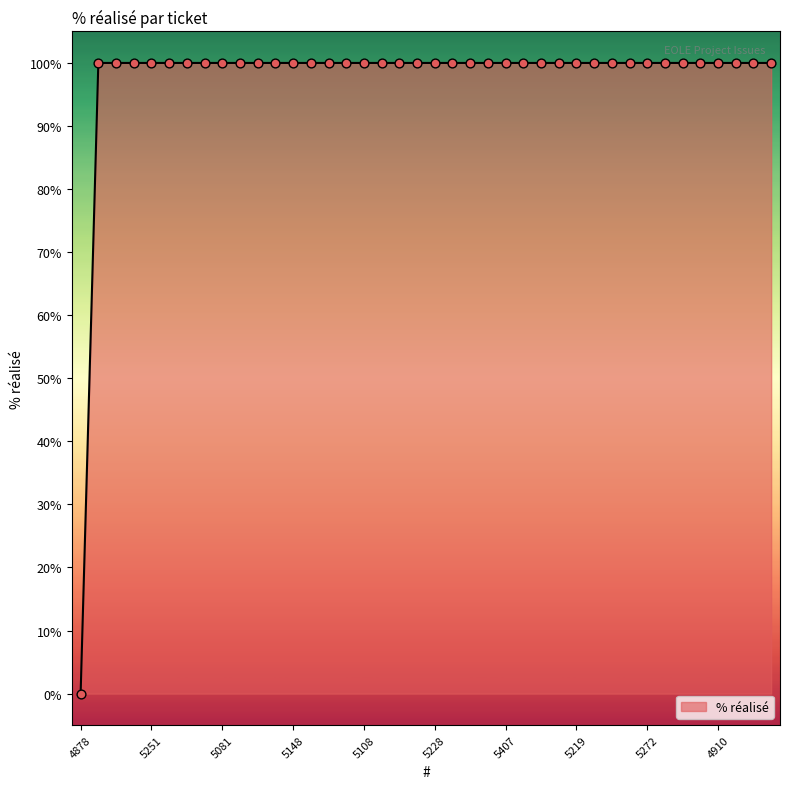

What is the maximum value shown in the chart?

100